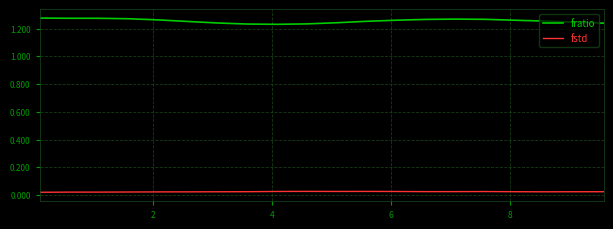

List the series in order of their overall mean, highest first.

fratio, fstd